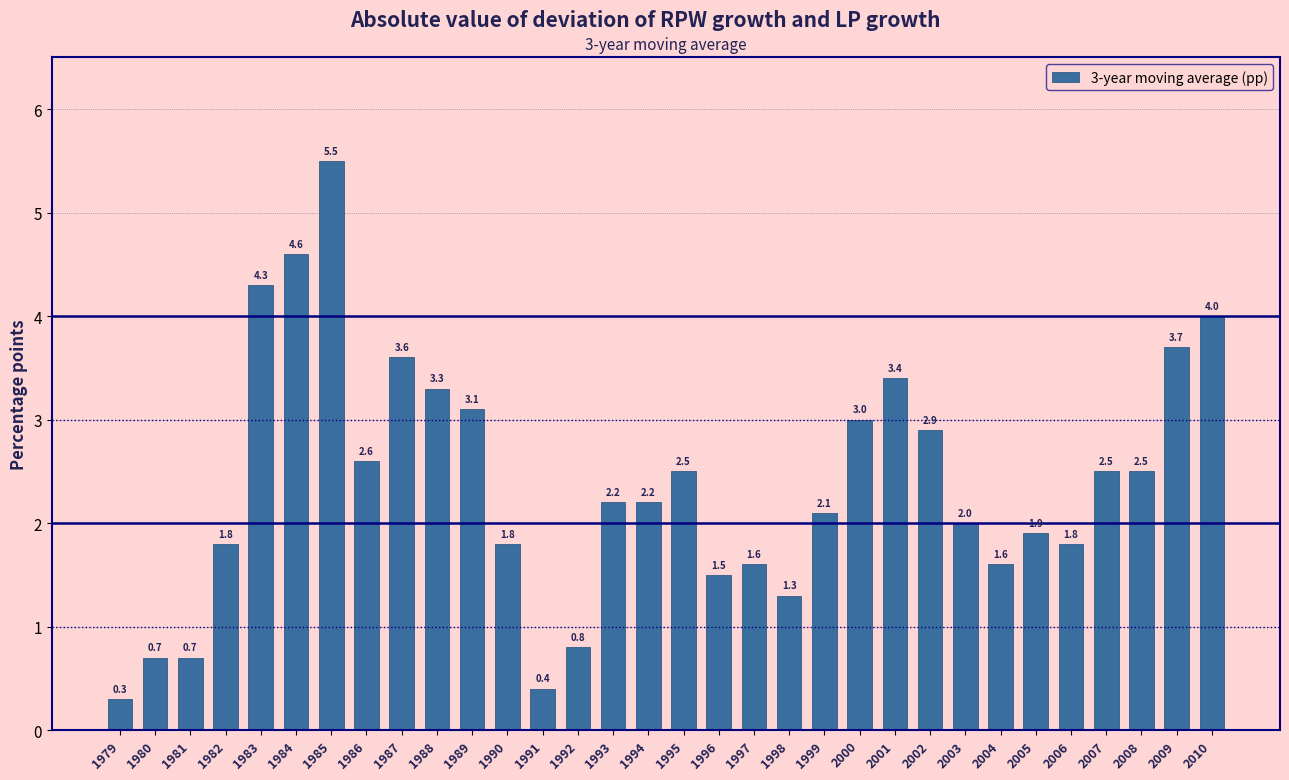

Reading left to right, list all the values displayed in this chart.

0.3	0.7	0.7	1.8	4.3	4.6	5.5	2.6	3.6	3.3	3.1	1.8	0.4	0.8	2.2	2.2	2.5	1.5	1.6	1.3	2.1	3.0	3.4	2.9	2.0	1.6	1.9	1.8	2.5	2.5	3.7	4.0